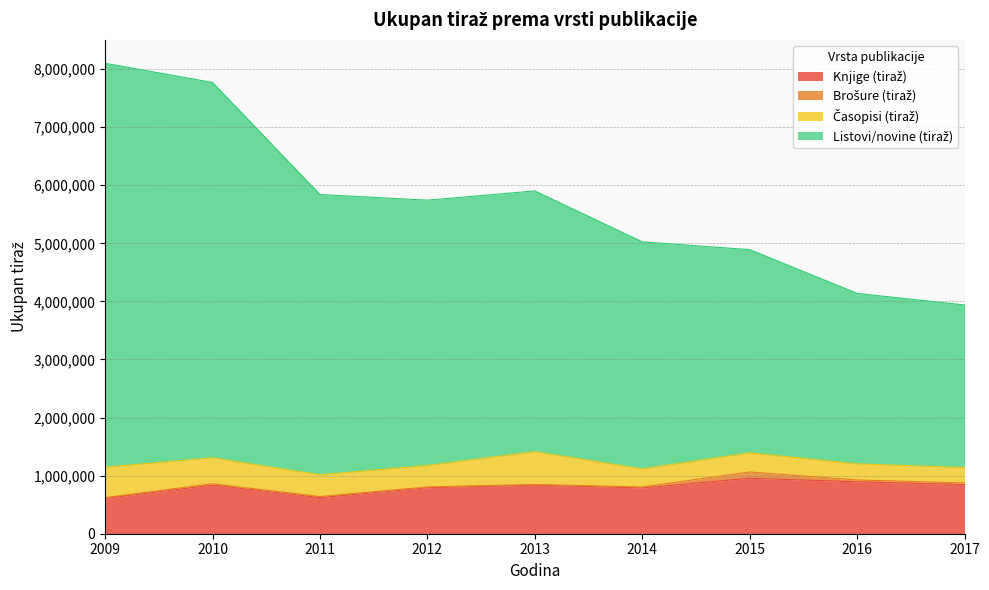

At which category does Listovi/novine (tiraž) reach its first local valley?

2012